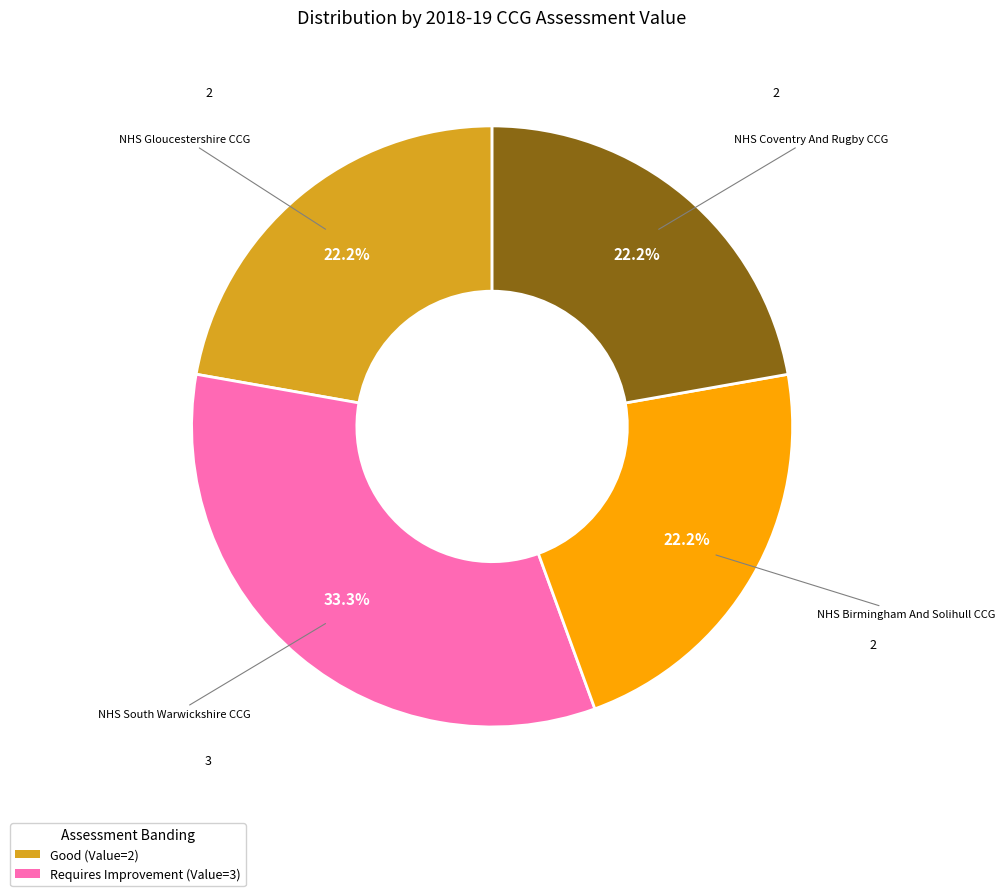

Is there a majority slice in this chart?

No